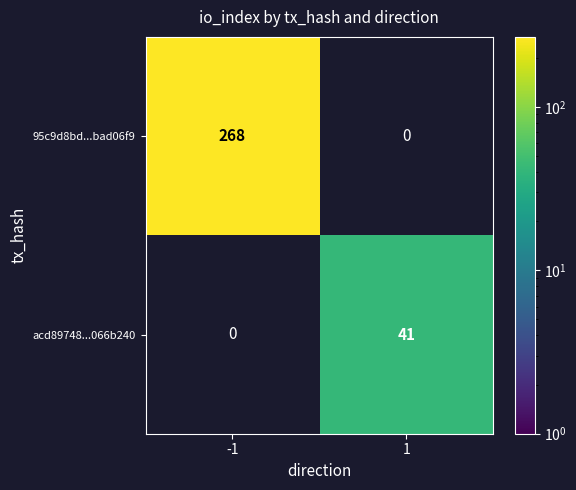

Reading right to left, transcribe all the data shown in this chart.

95c9d8bd...bad06f9: 0	268
acd89748...066b240: 41	0